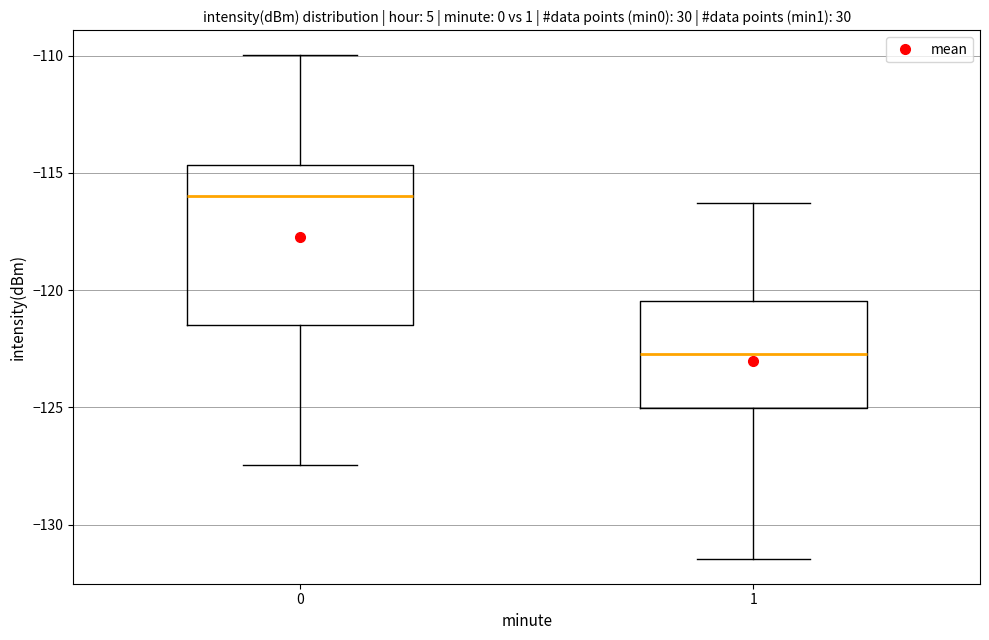

Which box is the tallest, from its lower edge to its upper edge?

0